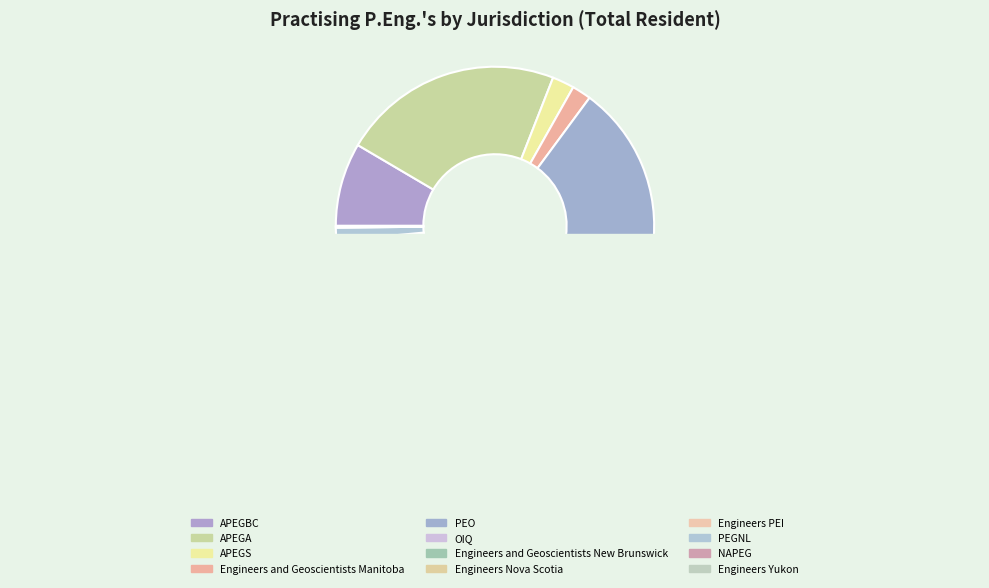

Does NAPEG represent more than half of the total?

No